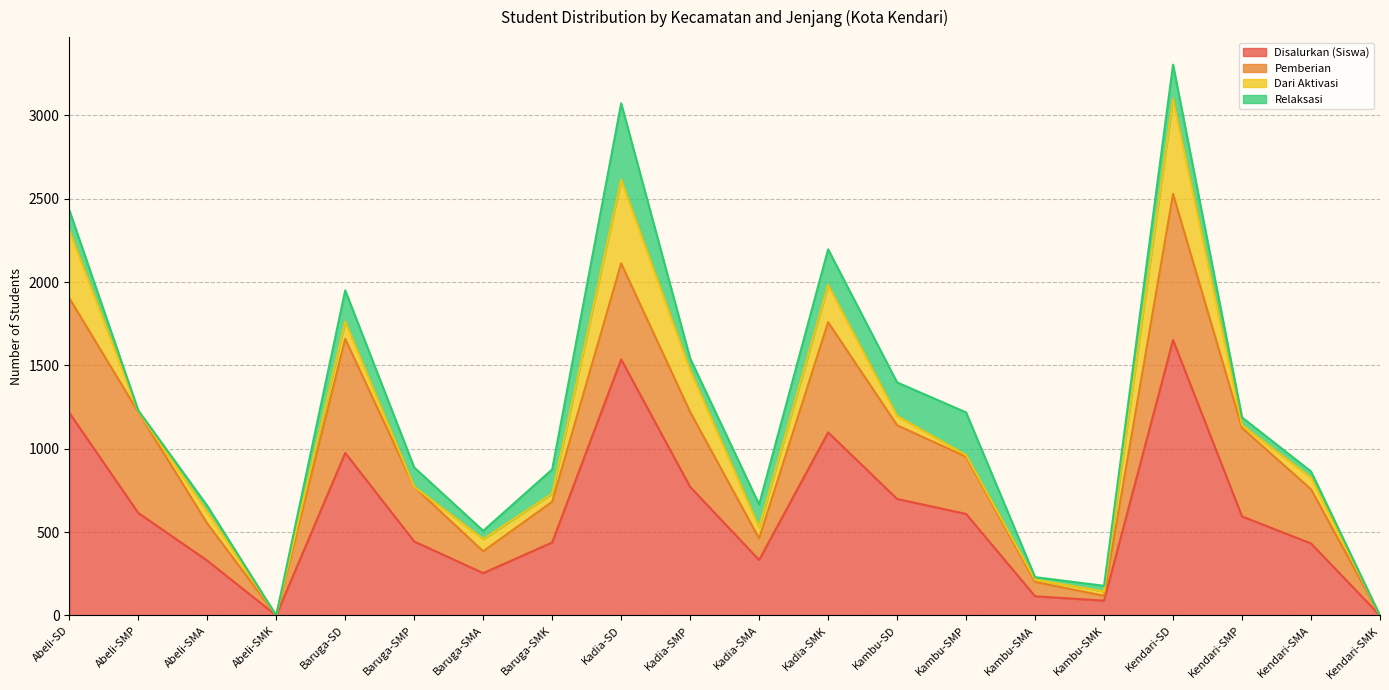

Reading left to right, list all the values displayed in this chart.

Disalurkan (Siswa): Abeli-SD=1216	Abeli-SMP=615	Abeli-SMA=329	Abeli-SMK=0	Baruga-SD=975	Baruga-SMP=444	Baruga-SMA=254	Baruga-SMK=438	Kadia-SD=1536	Kadia-SMP=771	Kadia-SMA=333	Kadia-SMK=1098	Kambu-SD=699	Kambu-SMP=609	Kambu-SMA=115	Kambu-SMK=89	Kendari-SD=1652	Kendari-SMP=594	Kendari-SMA=432	Kendari-SMK=0
Pemberian: Abeli-SD=688	Abeli-SMP=605	Abeli-SMA=223	Abeli-SMK=0	Baruga-SD=684	Baruga-SMP=327	Baruga-SMA=131	Baruga-SMK=244	Kadia-SD=576	Kadia-SMP=450	Kadia-SMA=129	Kadia-SMK=661	Kambu-SD=442	Kambu-SMP=343	Kambu-SMA=86	Kambu-SMK=29	Kendari-SD=876	Kendari-SMP=531	Kendari-SMA=325	Kendari-SMK=0
Dari Aktivasi: Abeli-SD=408	Abeli-SMP=3	Abeli-SMA=70	Abeli-SMK=0	Baruga-SD=104	Baruga-SMP=1	Baruga-SMA=73	Baruga-SMK=49	Kadia-SD=502	Kadia-SMP=251	Kadia-SMA=67	Kadia-SMK=223	Kambu-SD=56	Kambu-SMP=10	Kambu-SMA=14	Kambu-SMK=26	Kendari-SD=572	Kendari-SMP=17	Kendari-SMA=69	Kendari-SMK=0
Relaksasi: Abeli-SD=120	Abeli-SMP=7	Abeli-SMA=36	Abeli-SMK=0	Baruga-SD=187	Baruga-SMP=116	Baruga-SMA=50	Baruga-SMK=145	Kadia-SD=458	Kadia-SMP=70	Kadia-SMA=137	Kadia-SMK=214	Kambu-SD=201	Kambu-SMP=256	Kambu-SMA=15	Kambu-SMK=34	Kendari-SD=204	Kendari-SMP=46	Kendari-SMA=38	Kendari-SMK=0